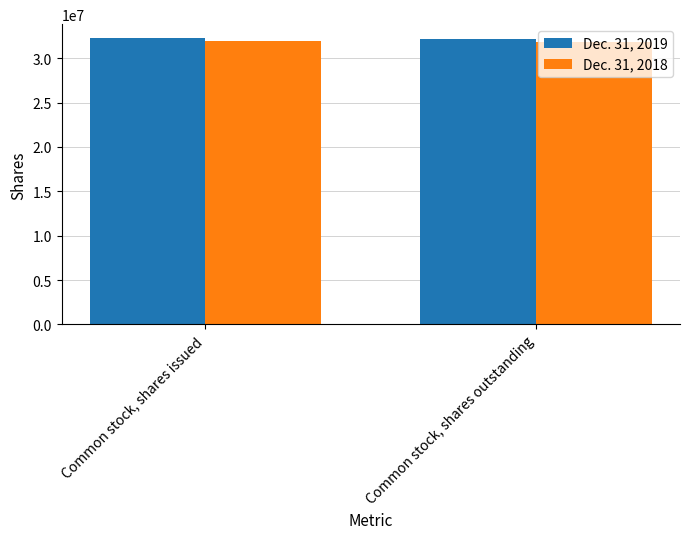

The Dec. 31, 2019 series shows 32232258 at Common stock, shares issued. True or false?

True